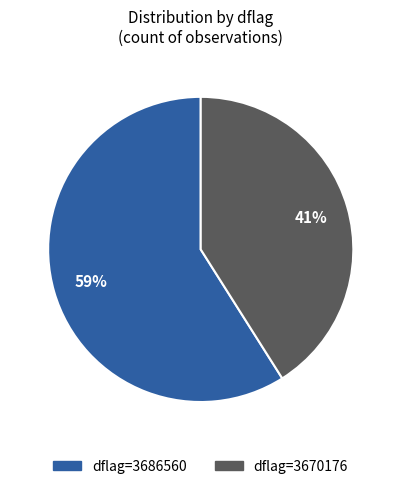

To the nearest percent, what is the average slice percentage?

50%